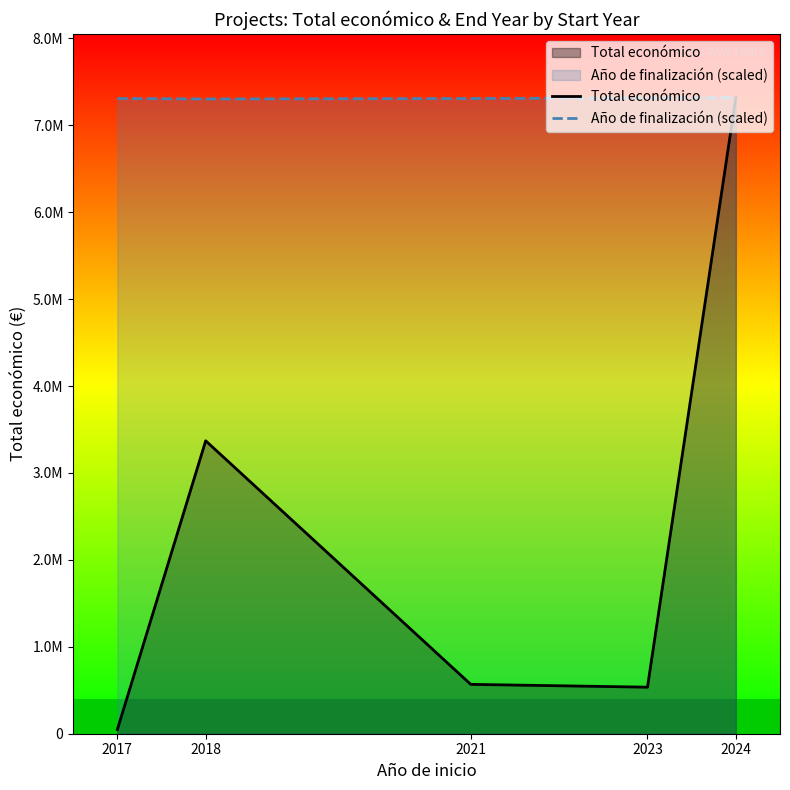

True or false: Año de finalización (scaled) and Total económico intersect in this chart.

False